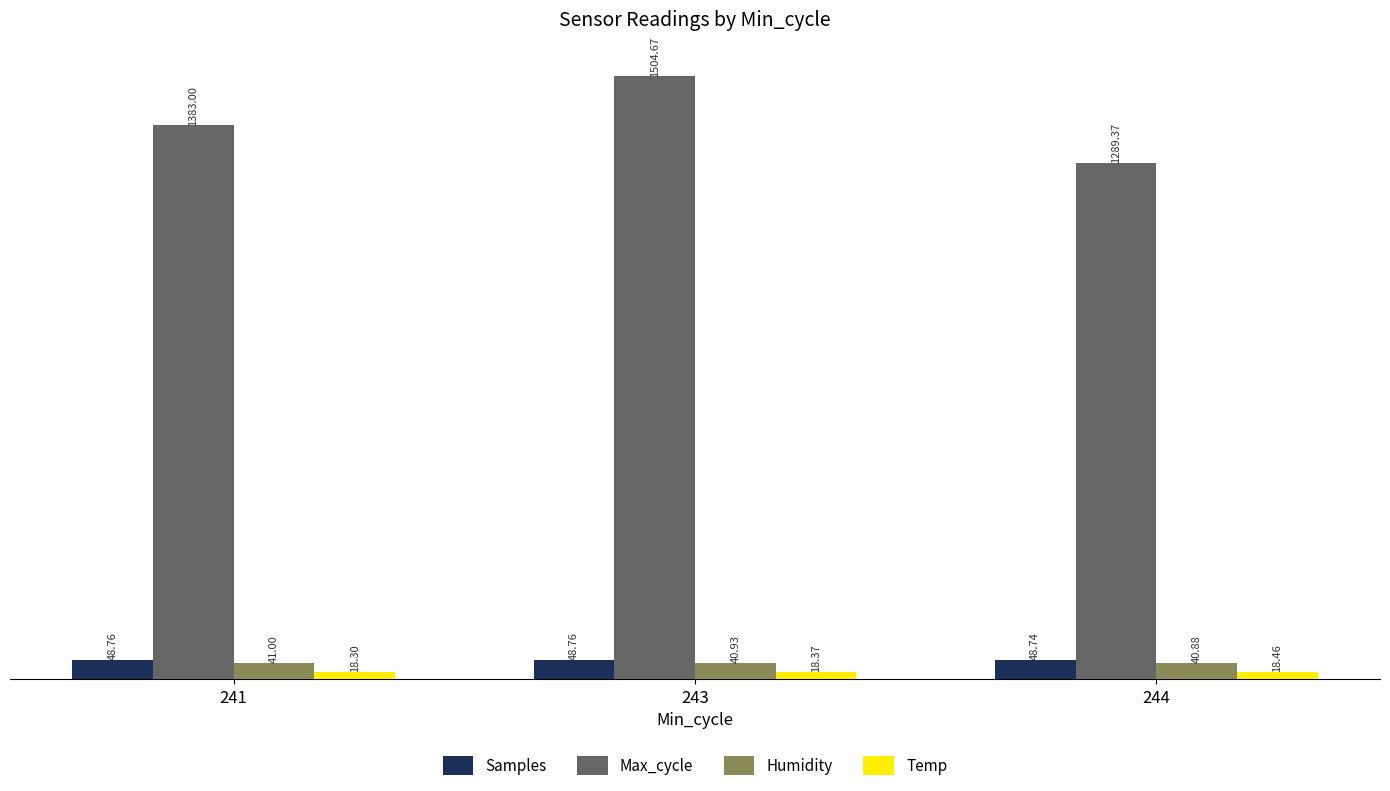

Is it true that Samples equals 48.7 at 244?

True